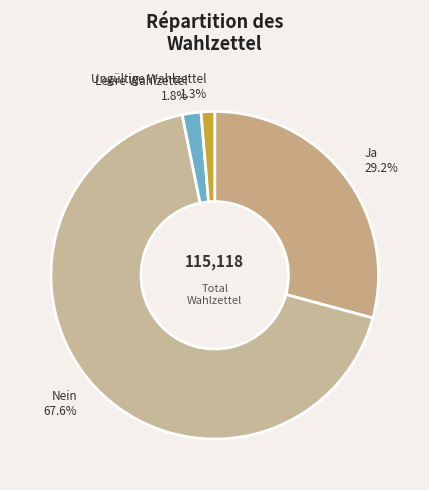

To the nearest percent, what portion does Leere Wahlzettel represent?

2%